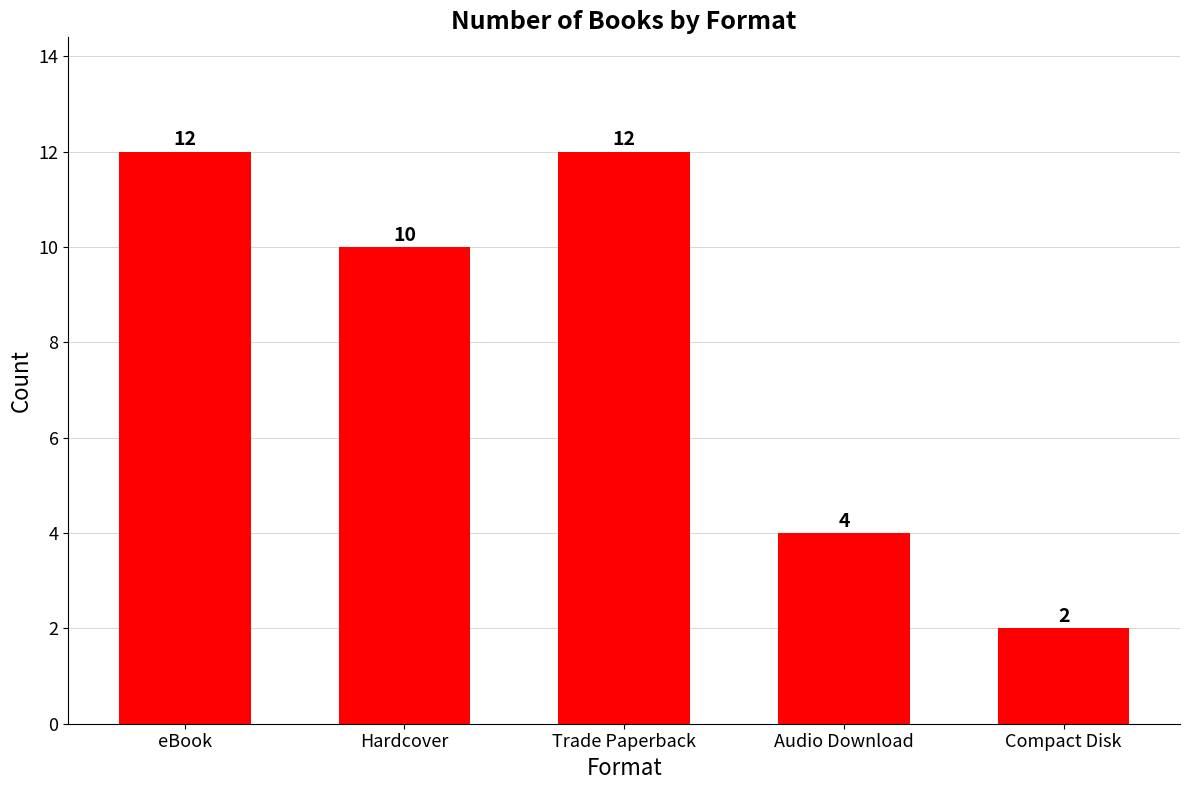

Are the bars grouped side by side (vs. stacked)?

No